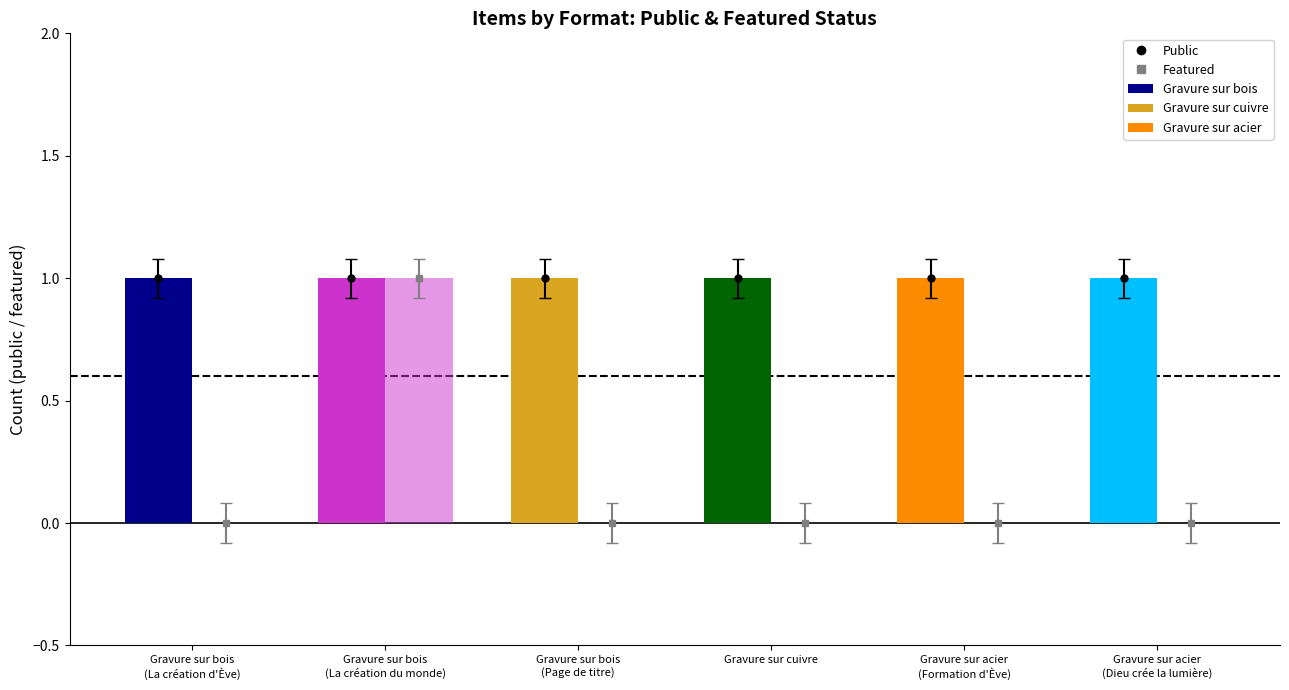

Which series has the largest range (max minus min)?

featured